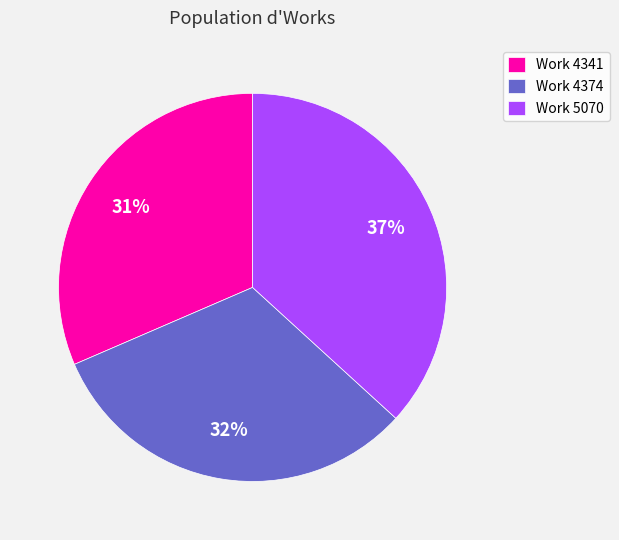

To the nearest percent, what percentage of the pie is Work 4374?

32%